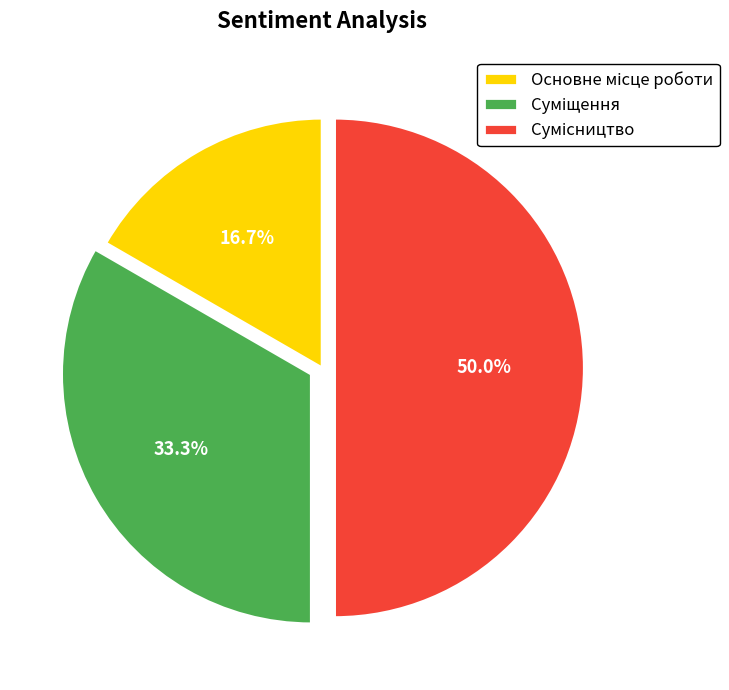

Is it true that Основне місце роботи is 22% of the pie?

False